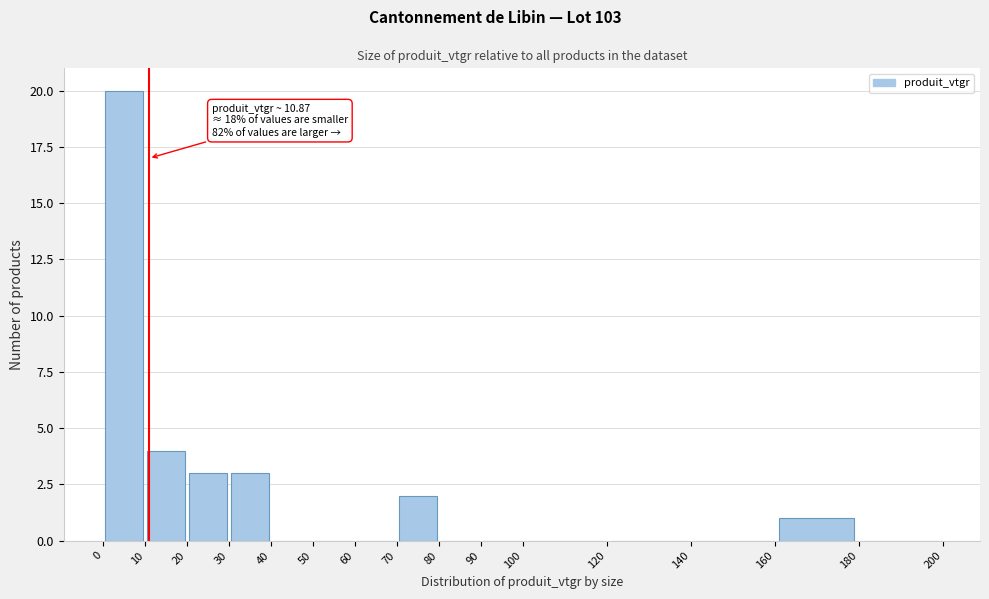

Over which range of the x-axis is the bar tallest?

0 to 10